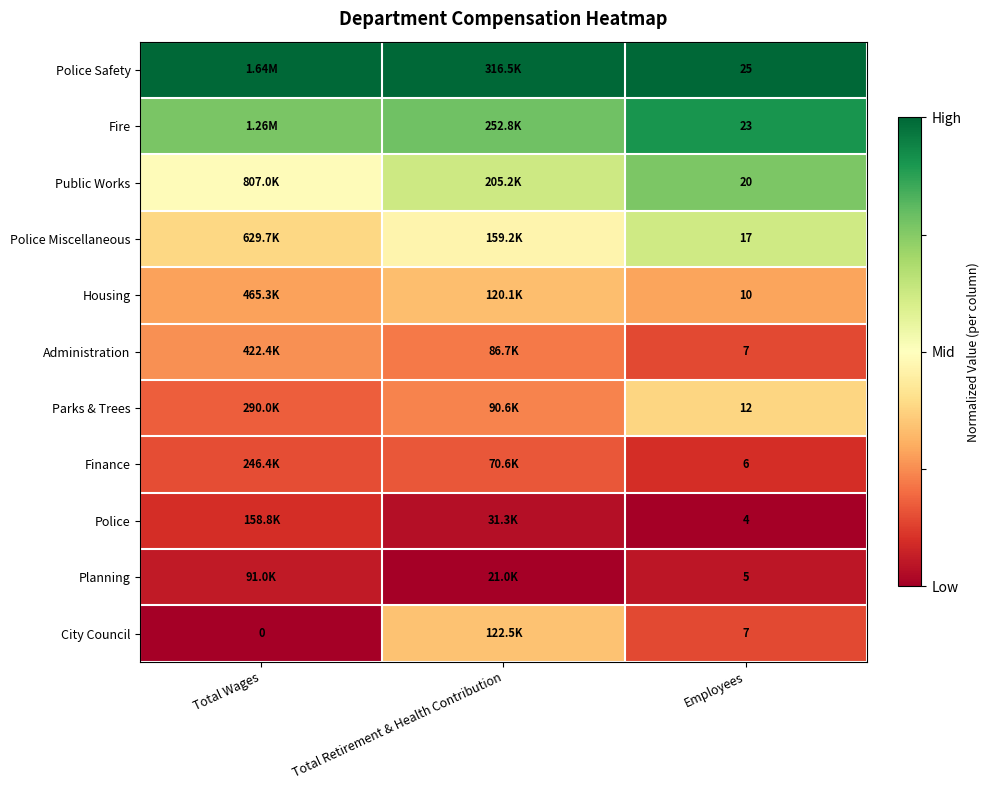

At which category is the sum across all series the highest?

Employees